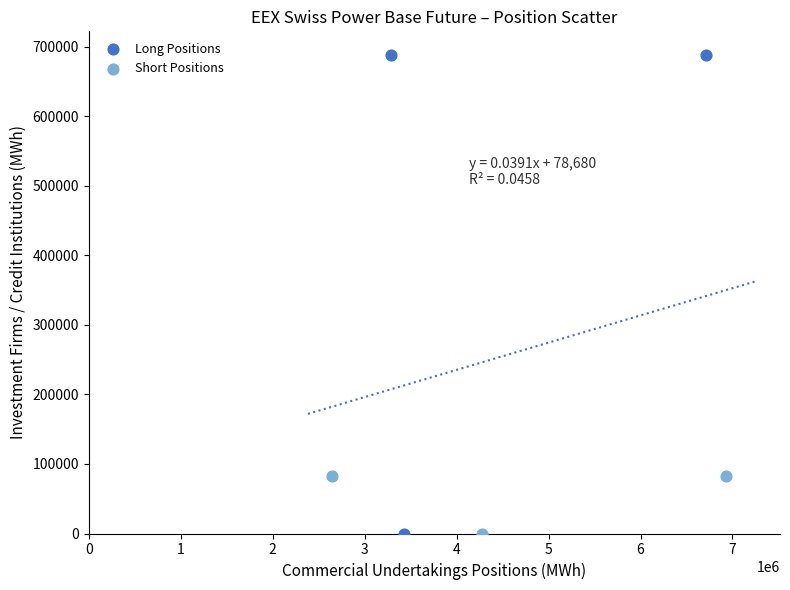

Which series reaches the maximum Y coordinate?

Long Positions